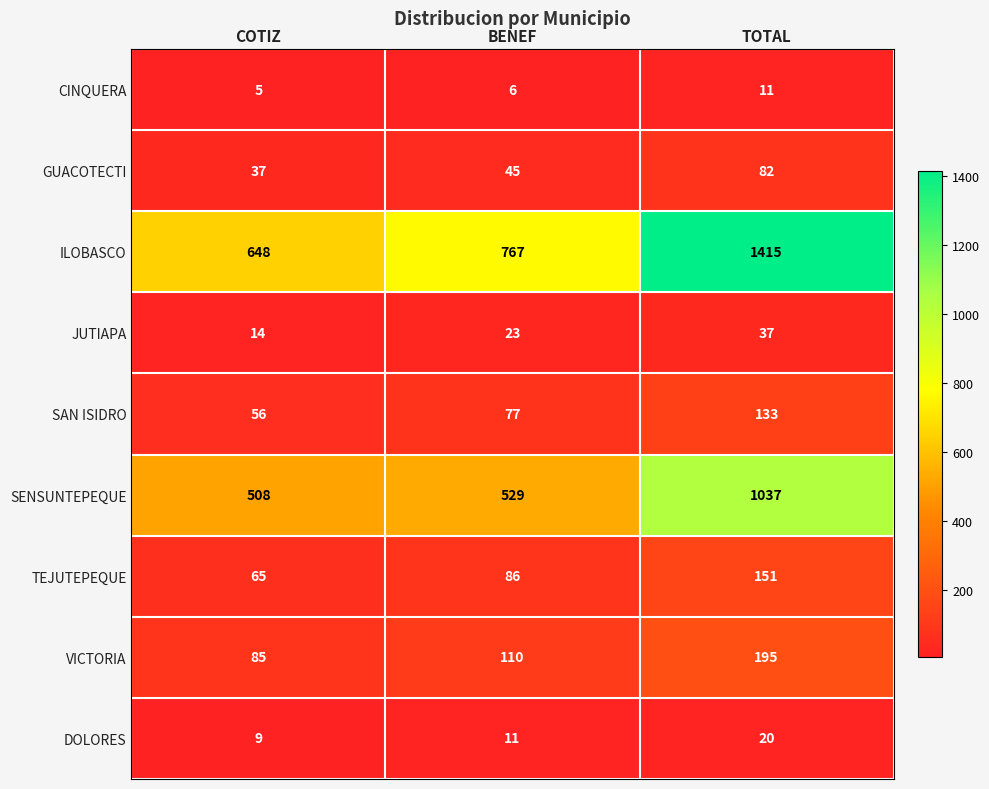

What is the average value of the CINQUERA series?

7